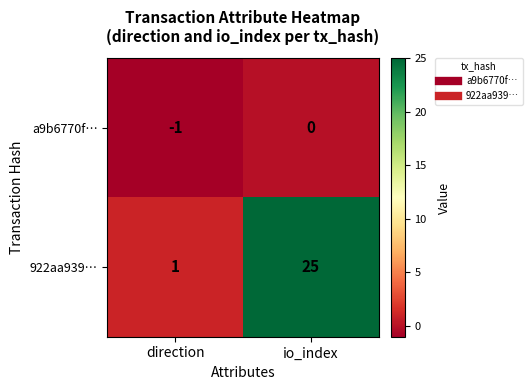

Where is 922aa939… nearest to the value 13?

direction